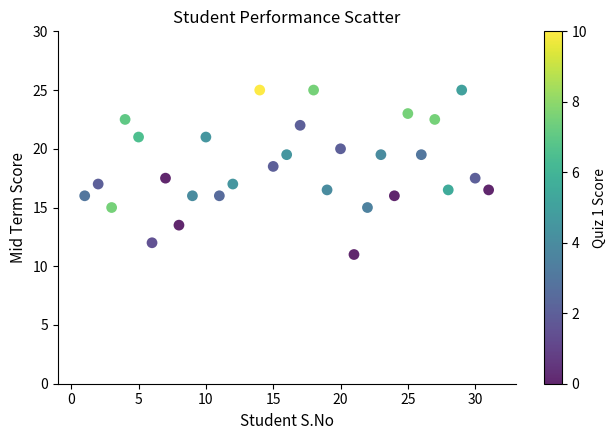

What is the range of Y values (max minus min)?

14.0